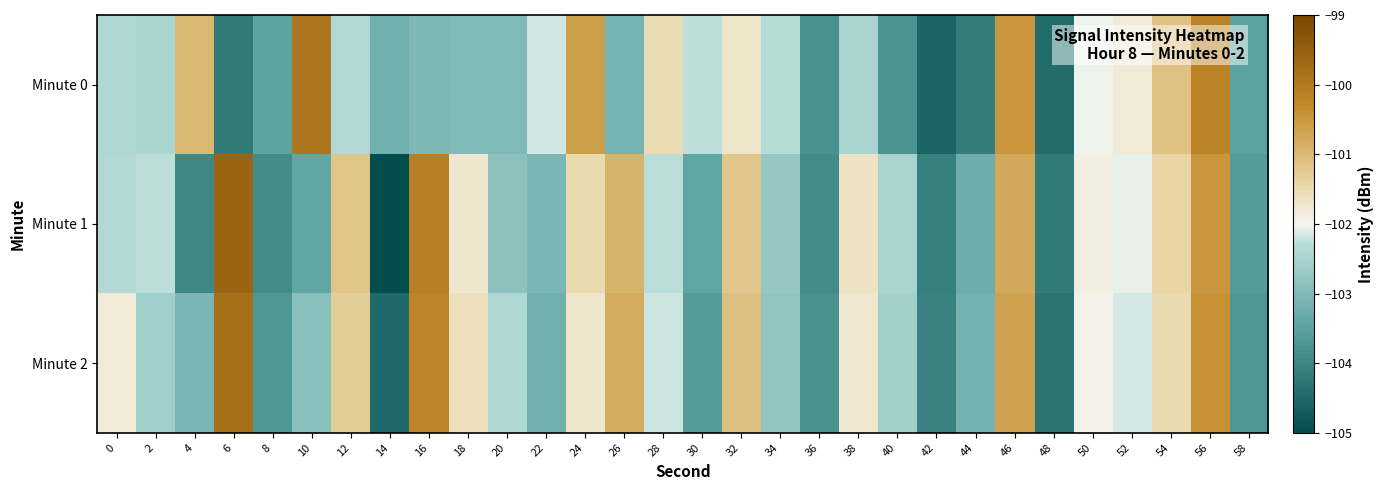

What is the total value across all series at 38?

-305.9